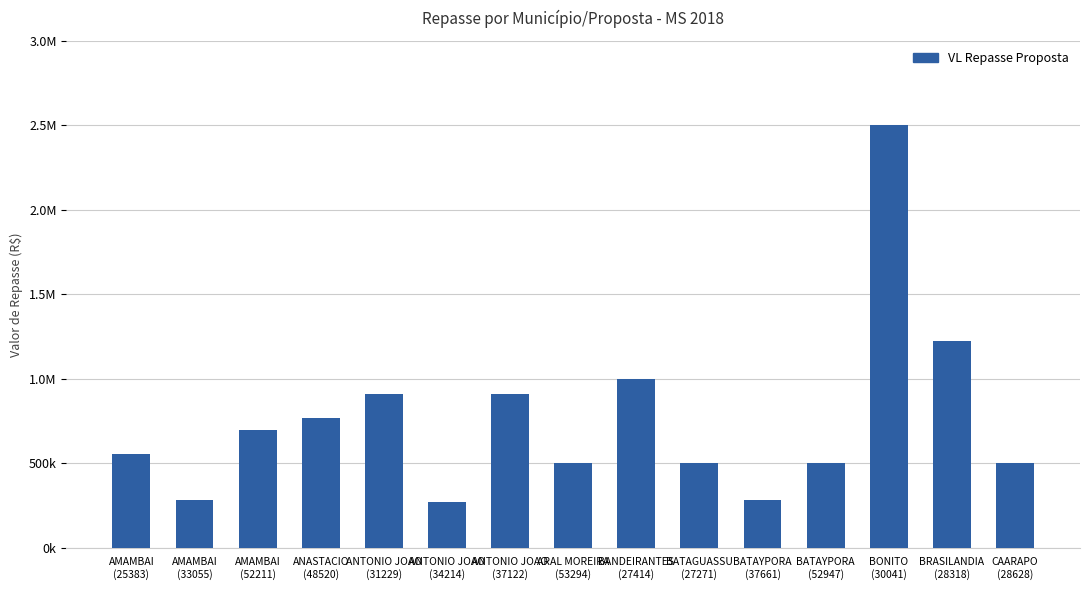

List the labels in order of value, largest first.

BONITO
(30041), BRASILANDIA
(28318), BANDEIRANTES
(27414), ANTONIO JOAO
(31229), ANTONIO JOAO
(37122), ANASTACIO
(48520), AMAMBAI
(52211), AMAMBAI
(25383), ARAL MOREIRA
(53294), BATAGUASSU
(27271), BATAYPORA
(52947), CAARAPO
(28628), AMAMBAI
(33055), BATAYPORA
(37661), ANTONIO JOAO
(34214)